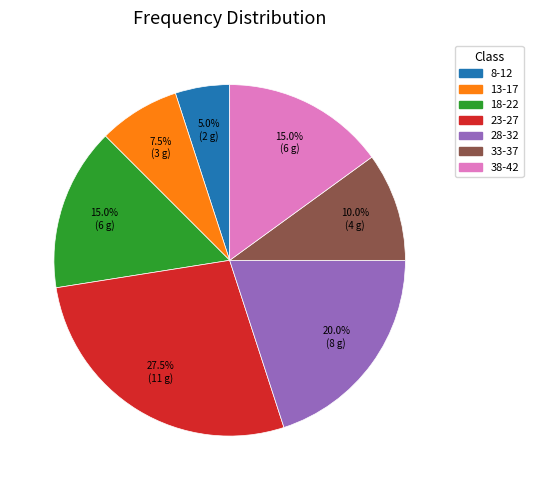

What percentage is NOT represented by 8-12?

95.0%